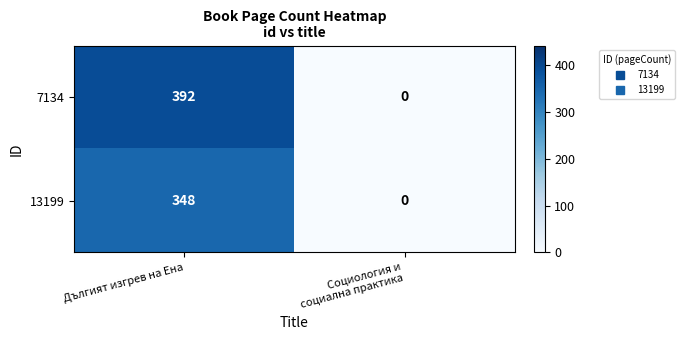

How many values in the 13199 series are below 348?

1